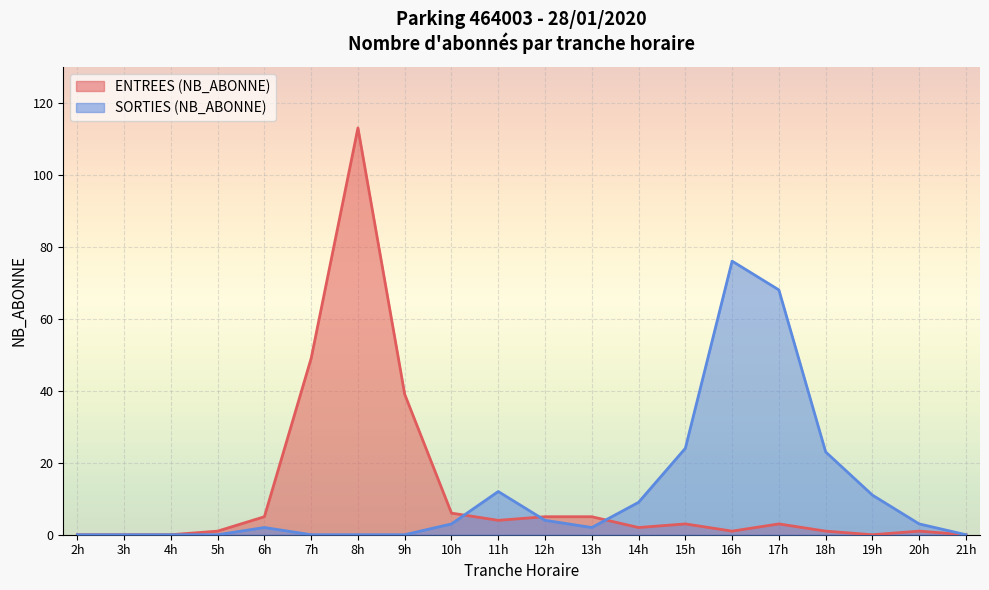

How many values in SORTIES (NB_ABONNE) are above zero?

12